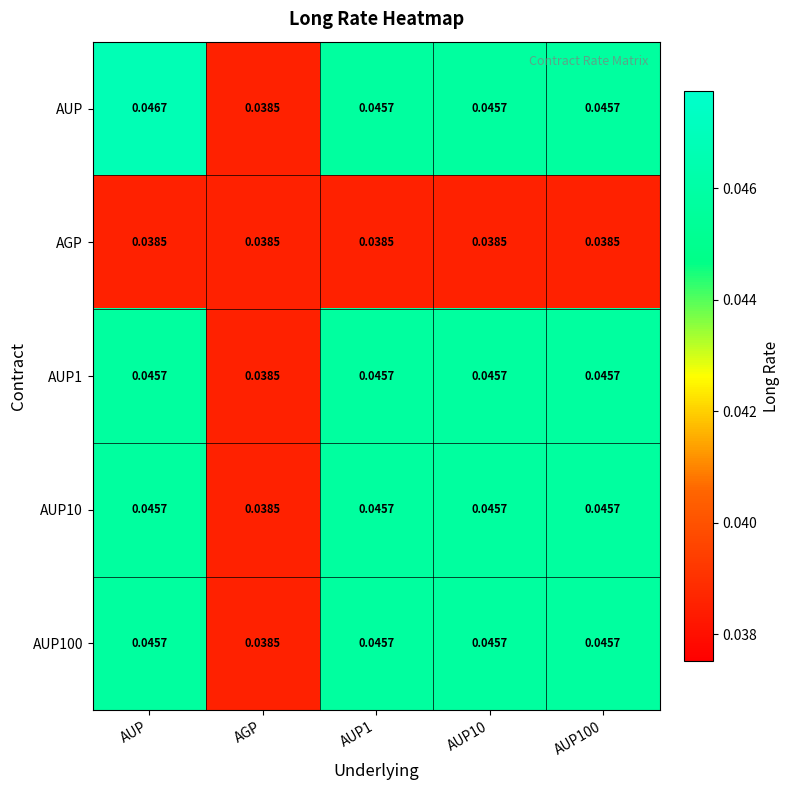

At which category is the sum across all series the highest?

AUP